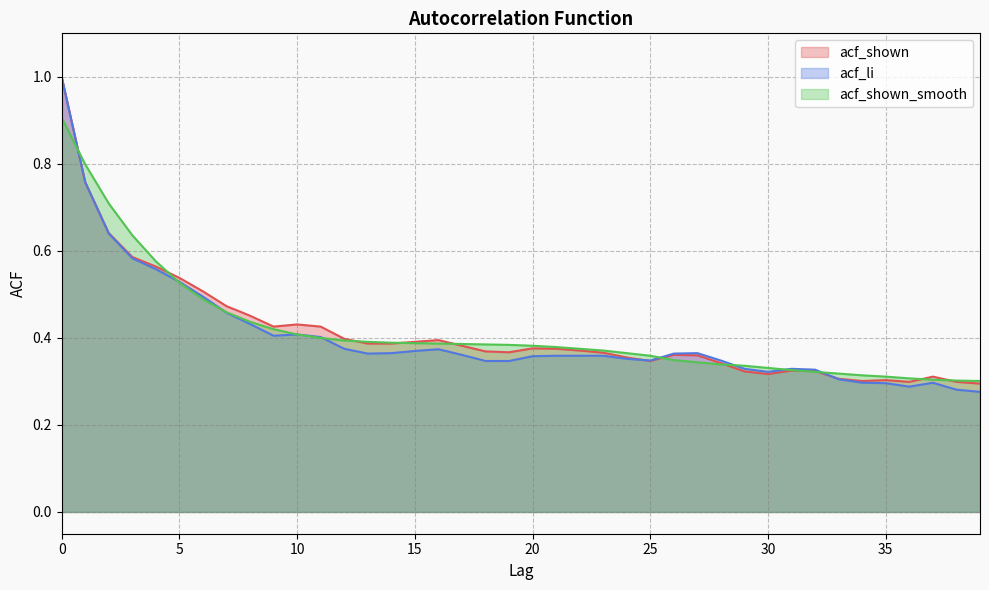

Which series has the widest spread of values?

acf_li